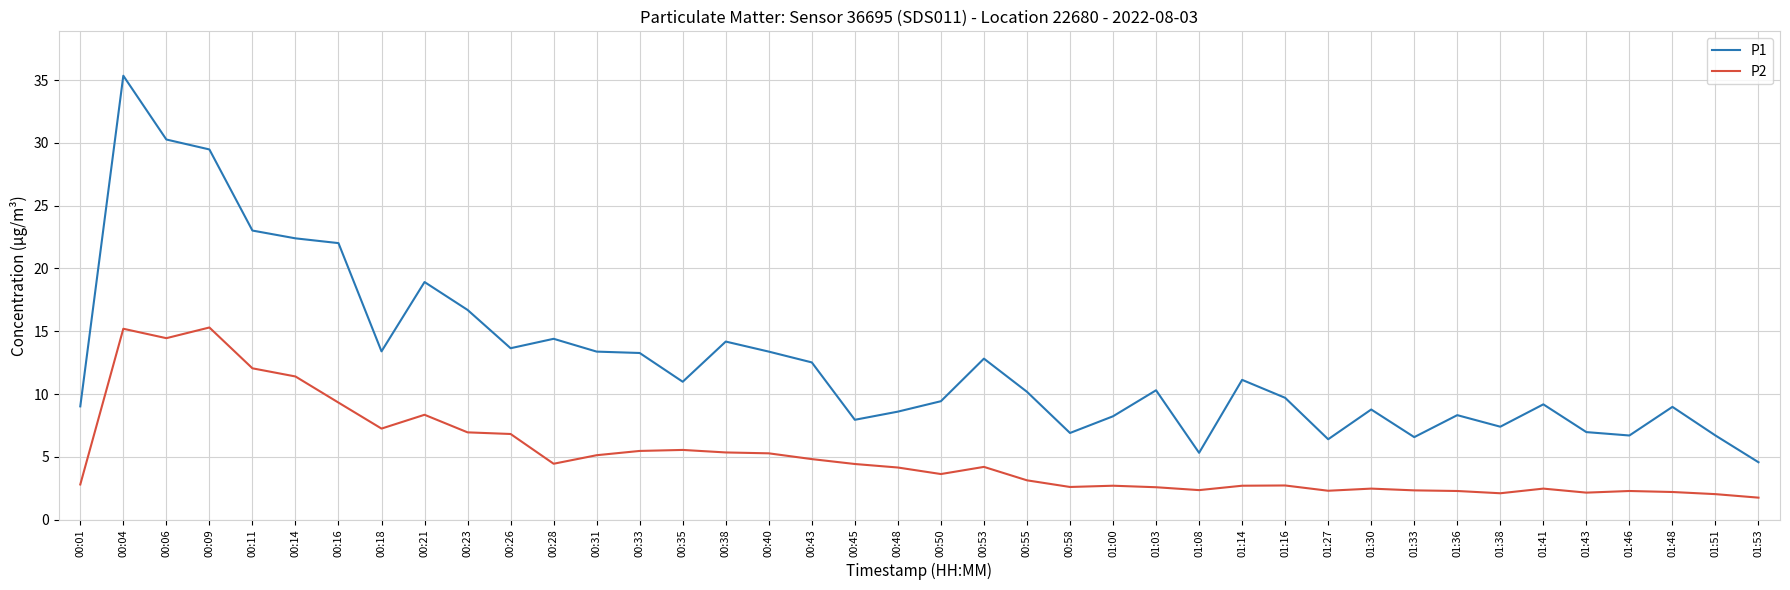

What is the maximum value for P2?

15.3